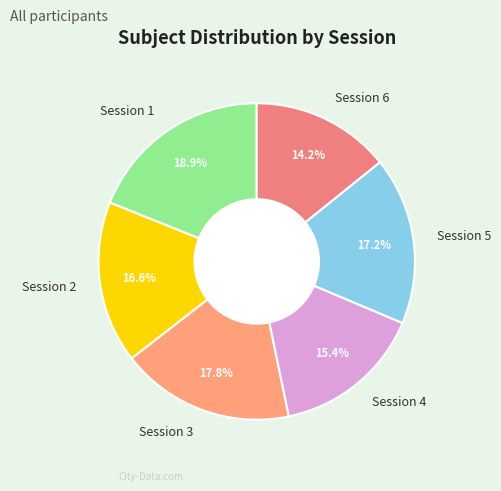

Which category has the smallest portion of the pie?

Session 6